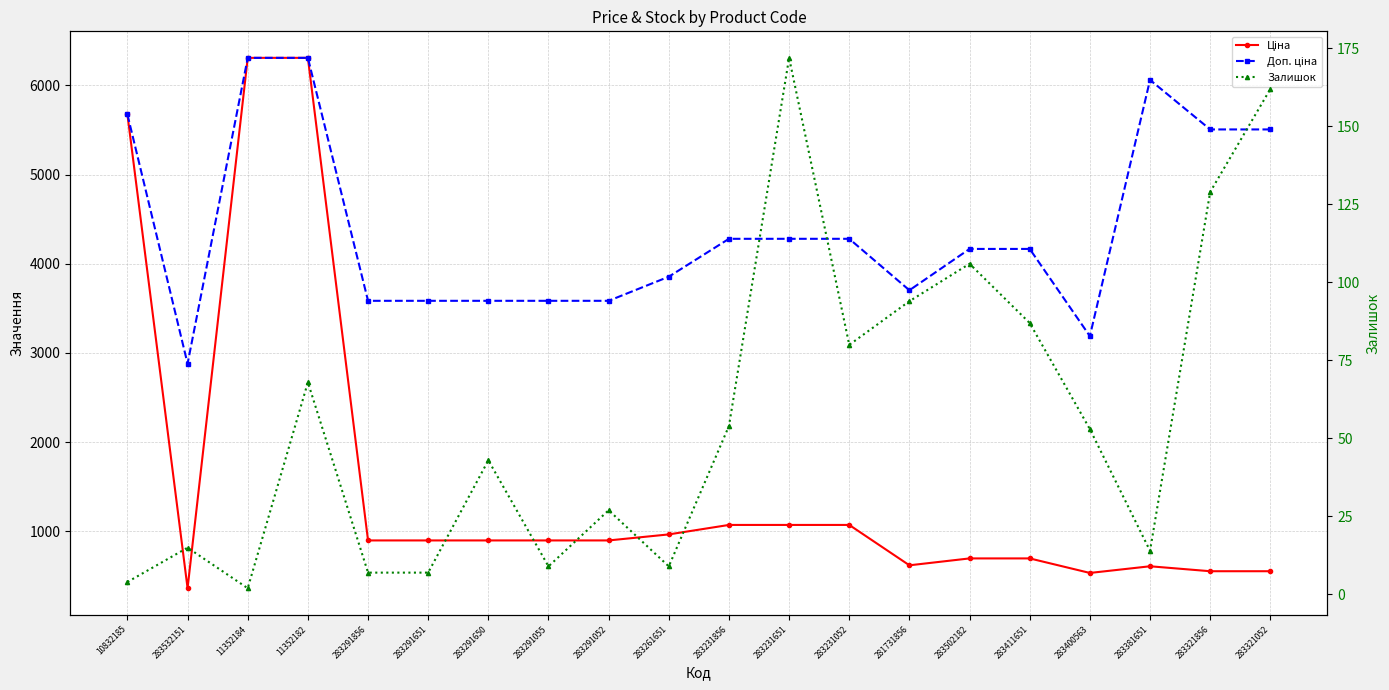

True or false: Залишок has a value of 7.0 at 283291052.

False